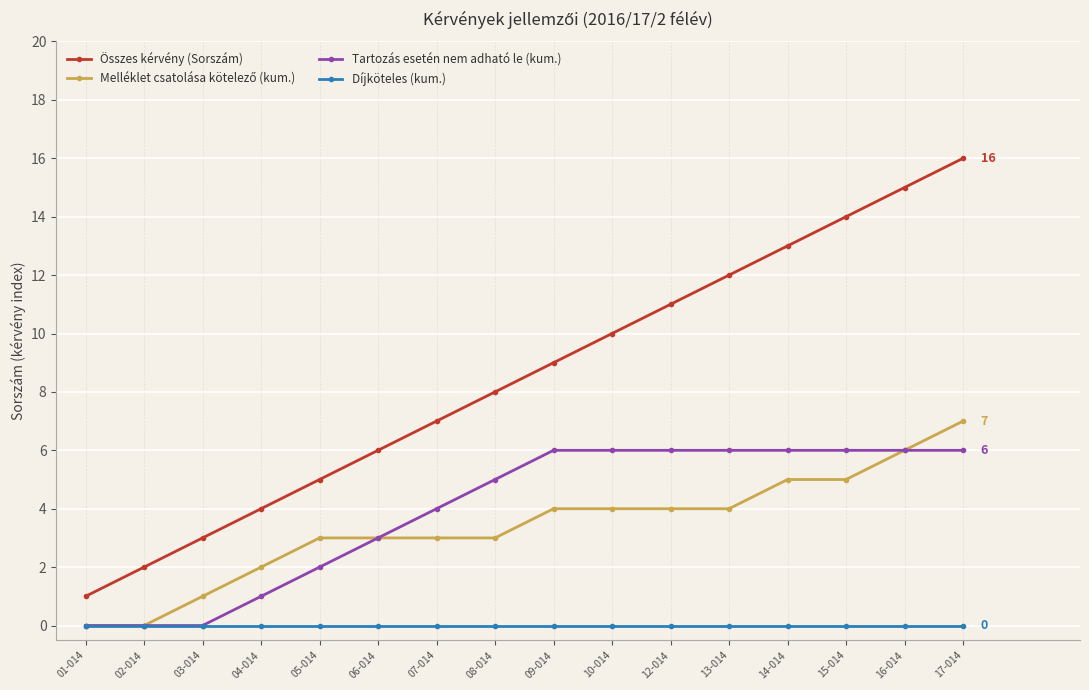

What is the label of the 9th point from the left?

09-014